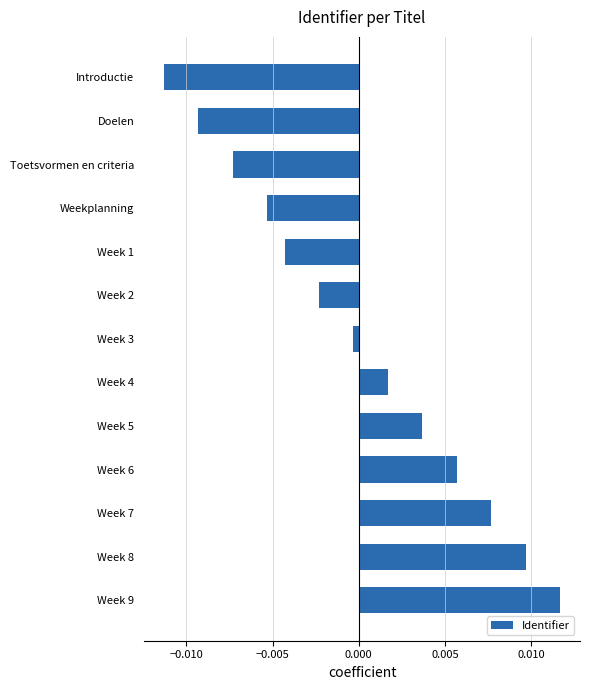

Where is the data nearest to the value 0?

Week 3